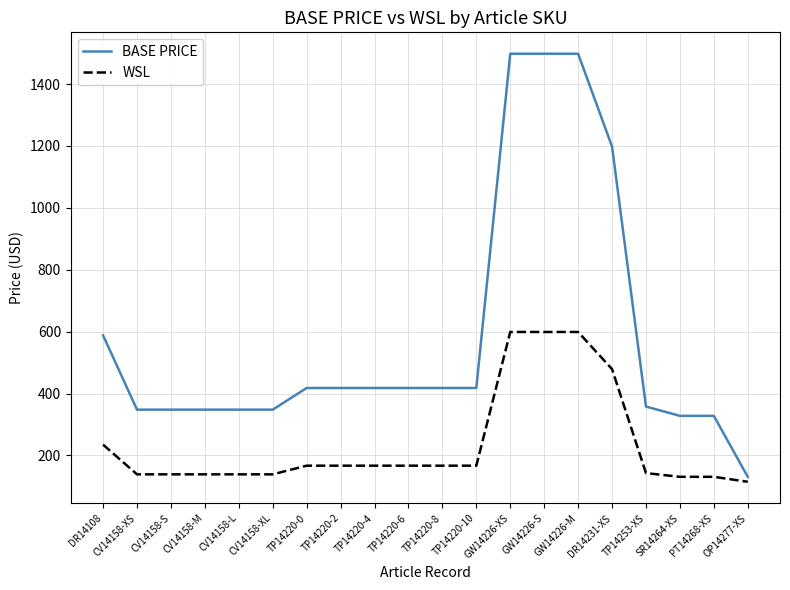

What is the average value of the WSL series?

236